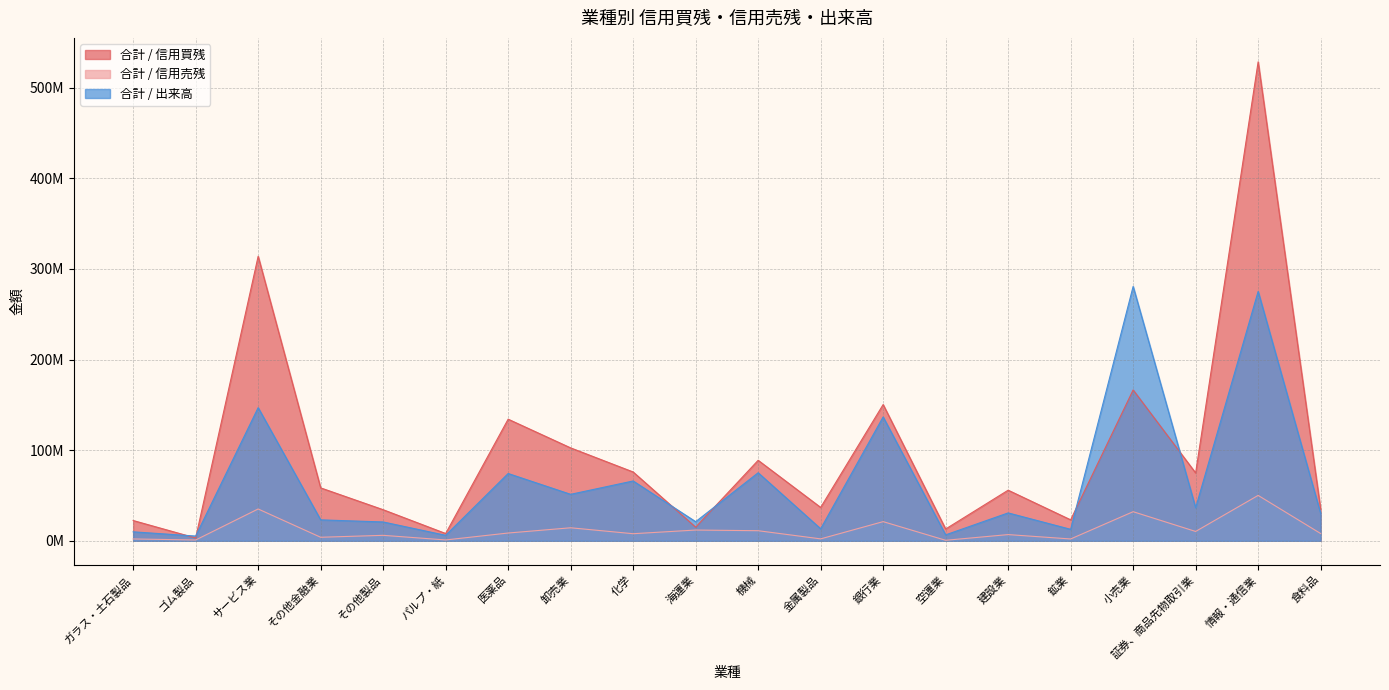

What is the greatest value displayed?

528363300